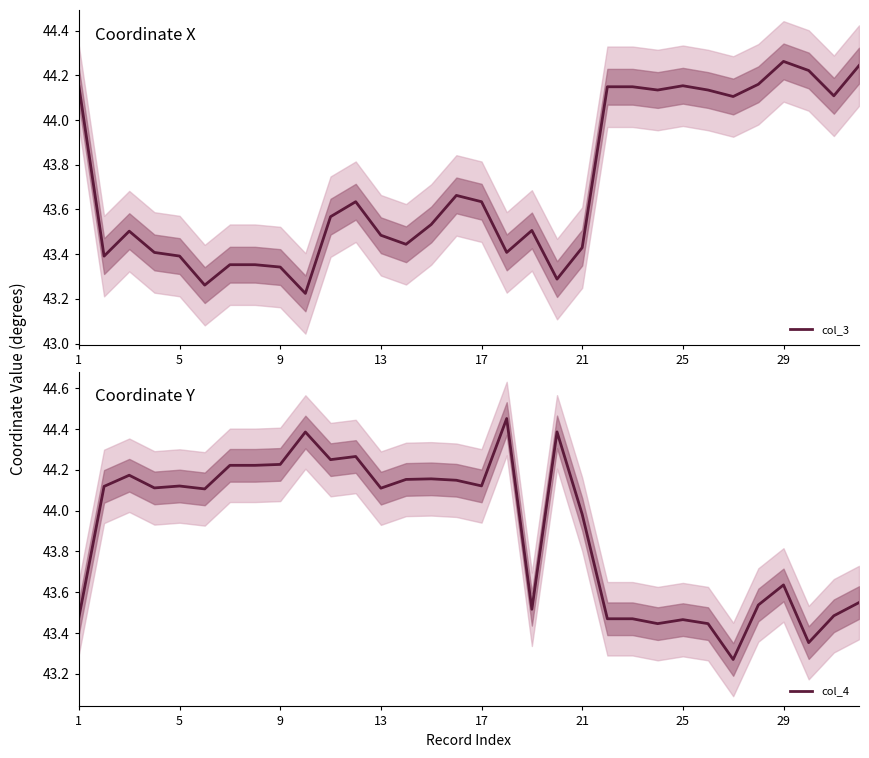

What are all the series names shown in the legend?

col_3, col_4